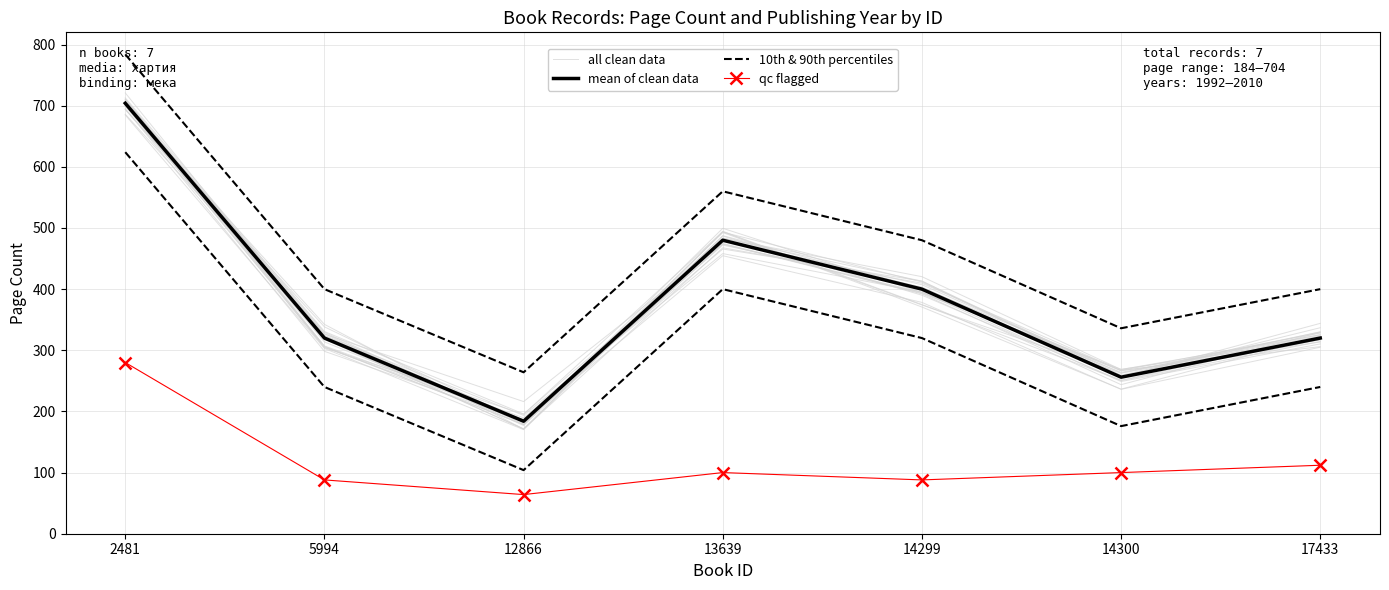

The value of all clean data at 17433 is 321.9. True or false?

True